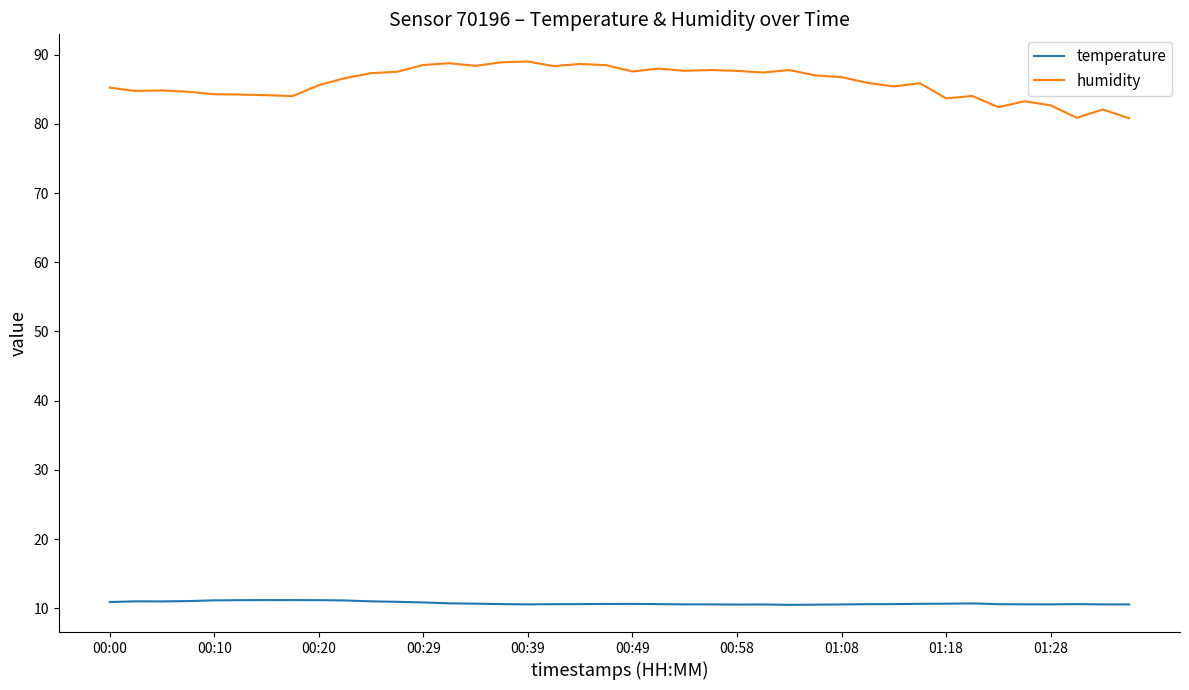

True or false: temperature and humidity intersect in this chart.

False